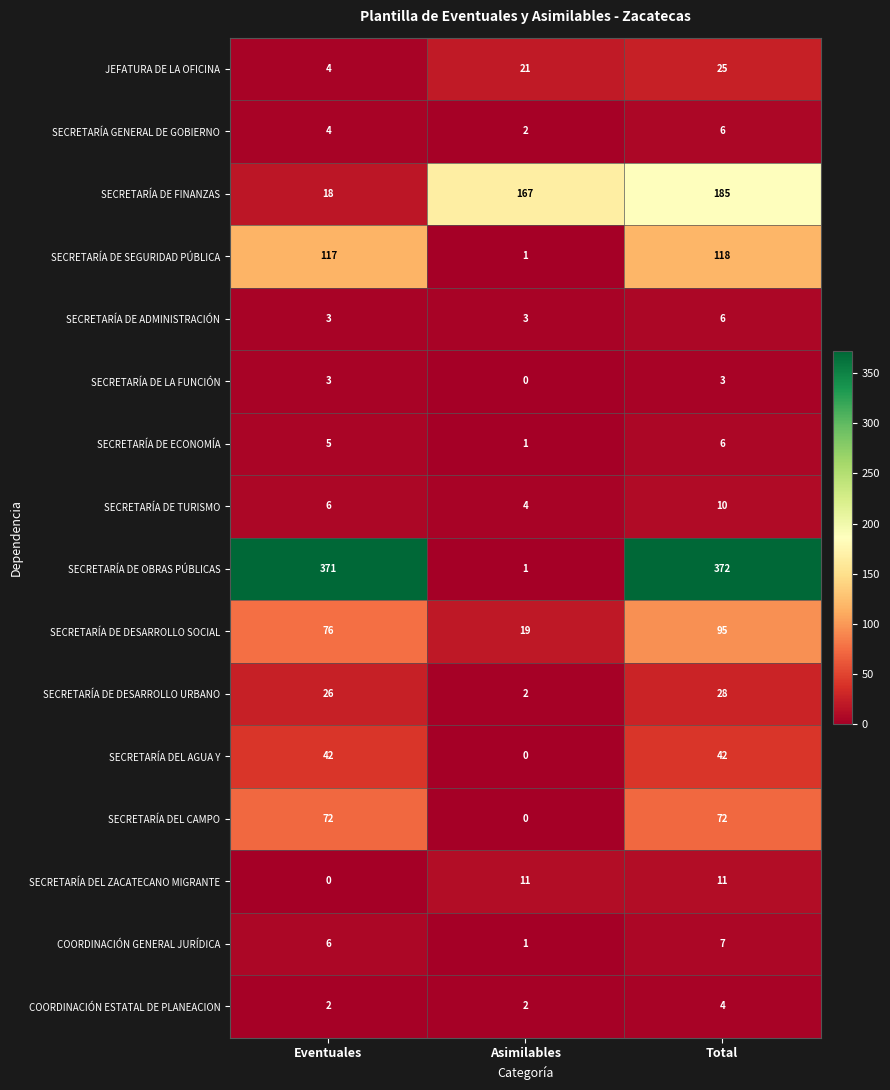

True or false: COORDINACIÓN ESTATAL DE PLANEACION has a value of 2 at Asimilables.

True